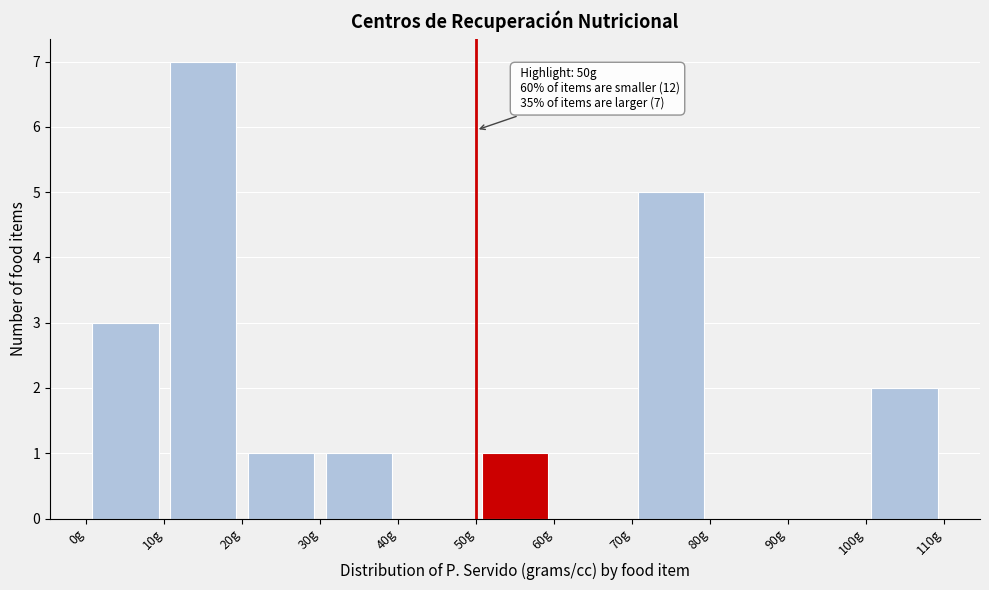

Which range on the x-axis has the tallest bar?

10 to 20